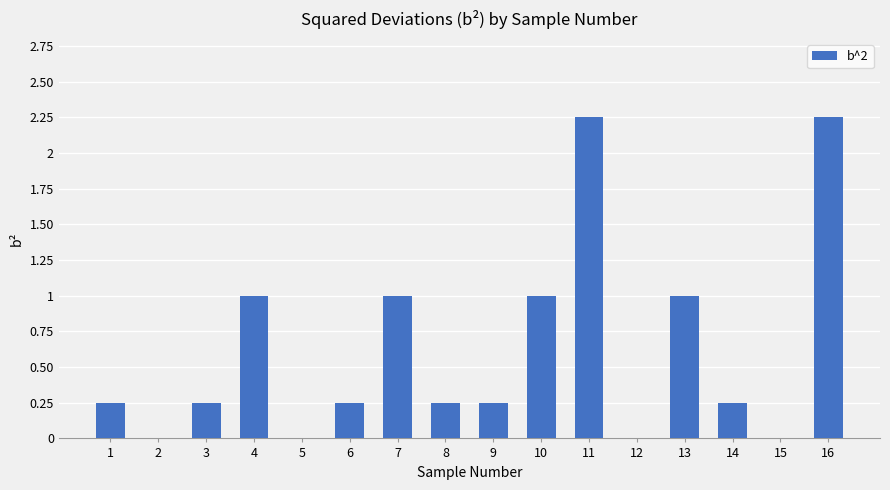

What is the sum of the values at 14 and 3?

0.5